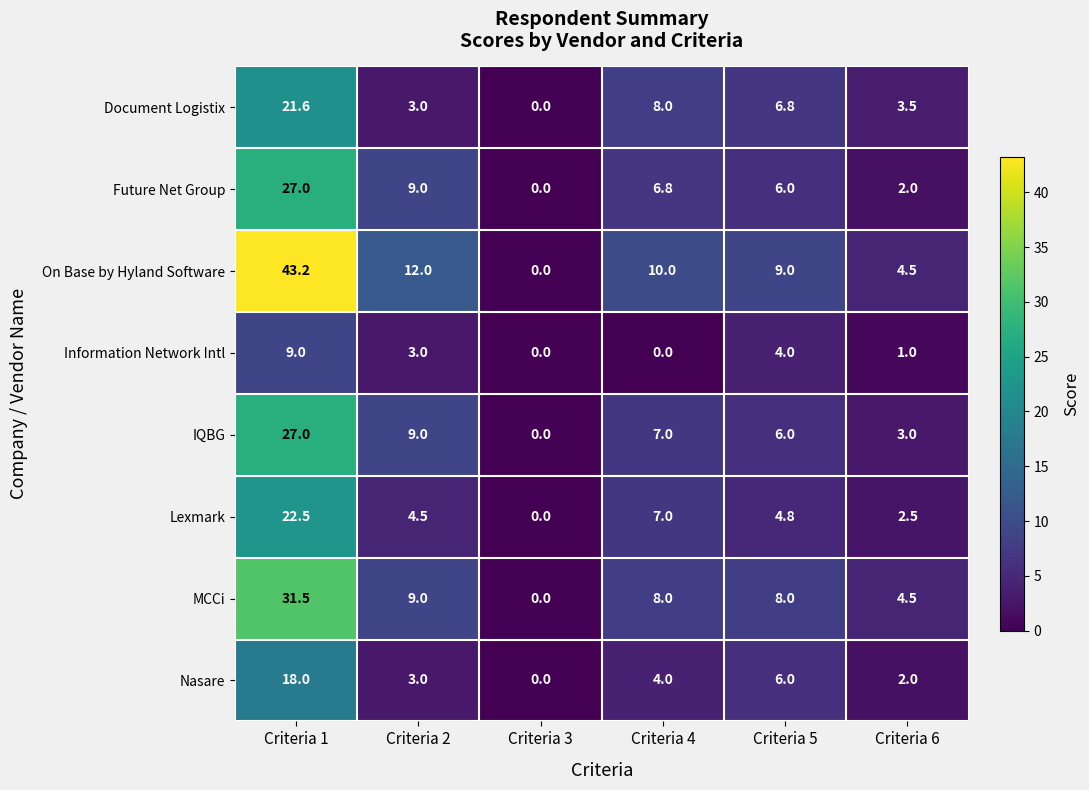

Where is Nasare nearest to the value 9?

Criteria 5